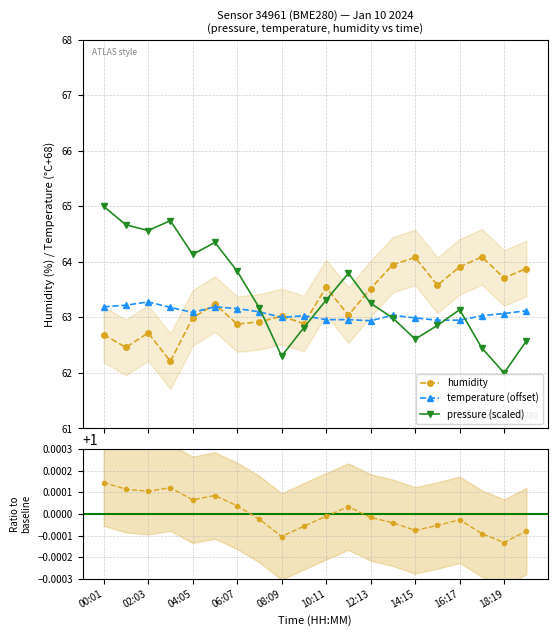

What is the lowest value of the temperature (offset) series?

62.9